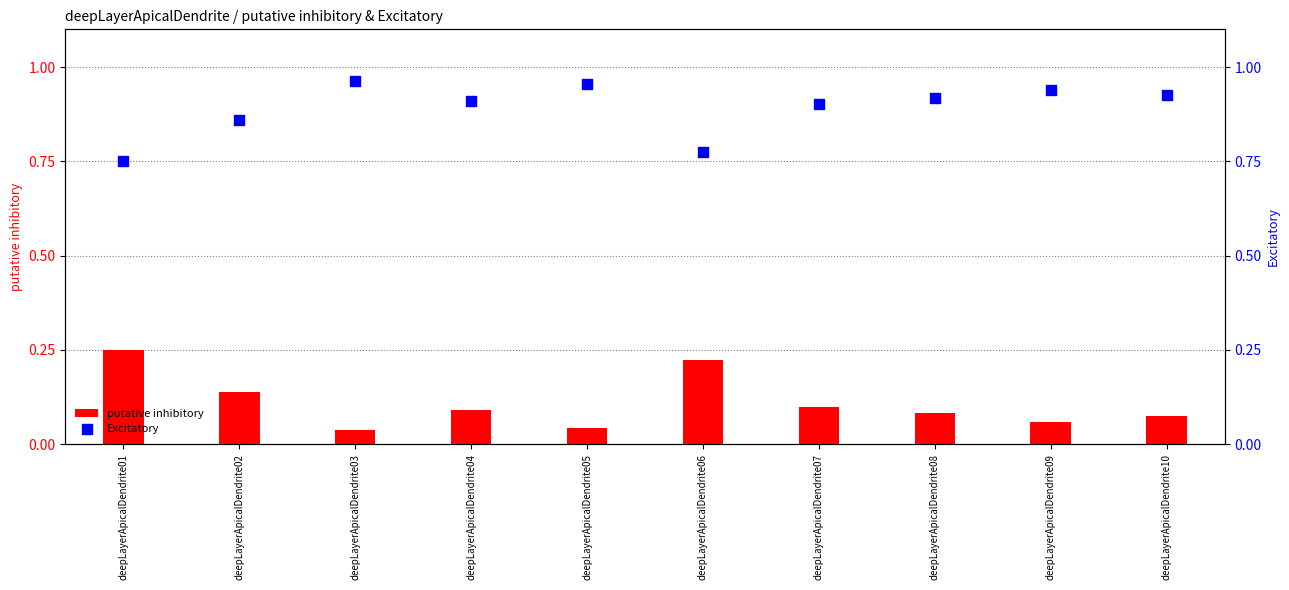

Which series reaches the minimum Y coordinate?

putative inhibitory